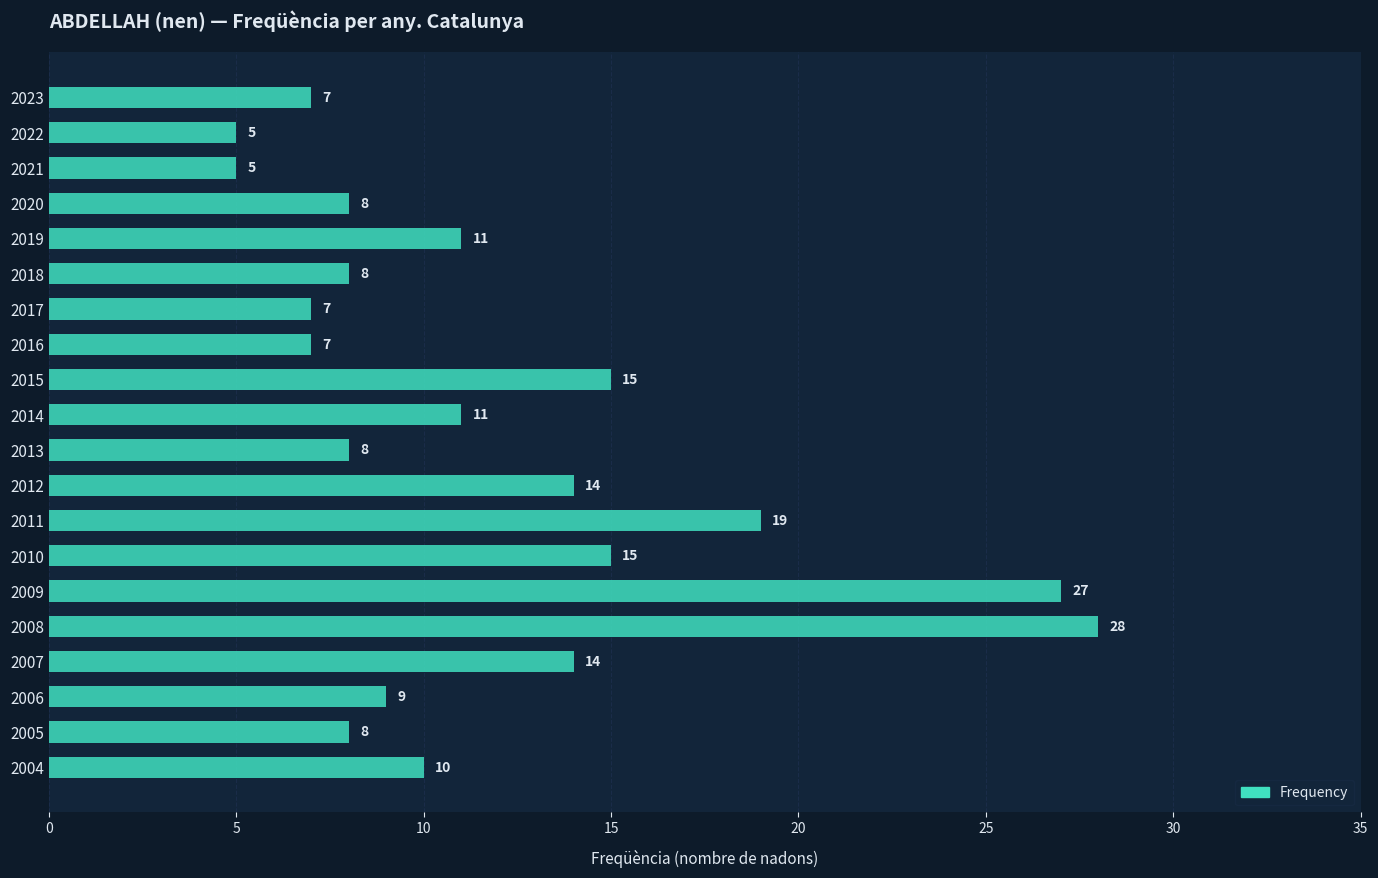

What is the minimum value shown in the chart?

5